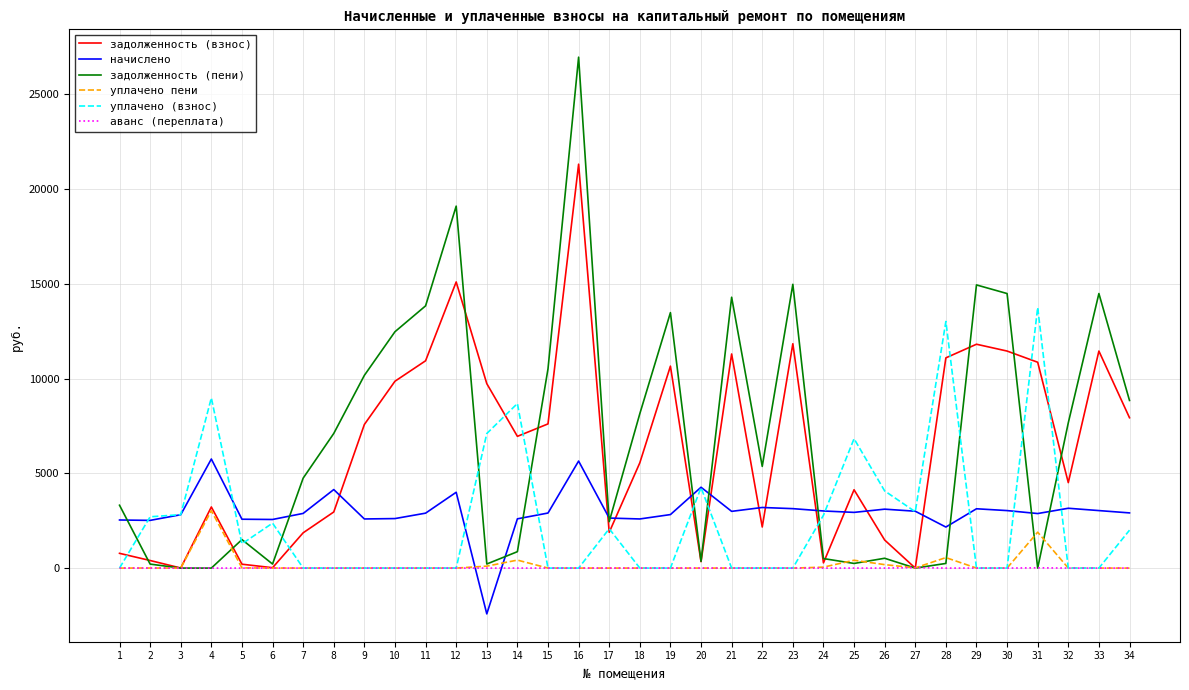

The value of уплачено (взнос) at 29 is 7792.0. True or false?

False